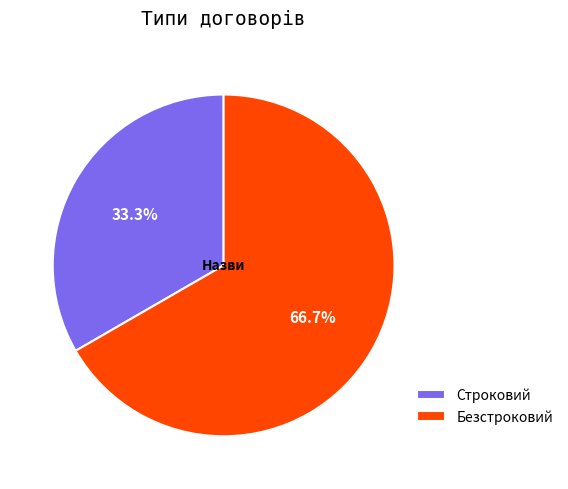

To the nearest percent, what is the difference between the largest and smallest slice percentages?

33%